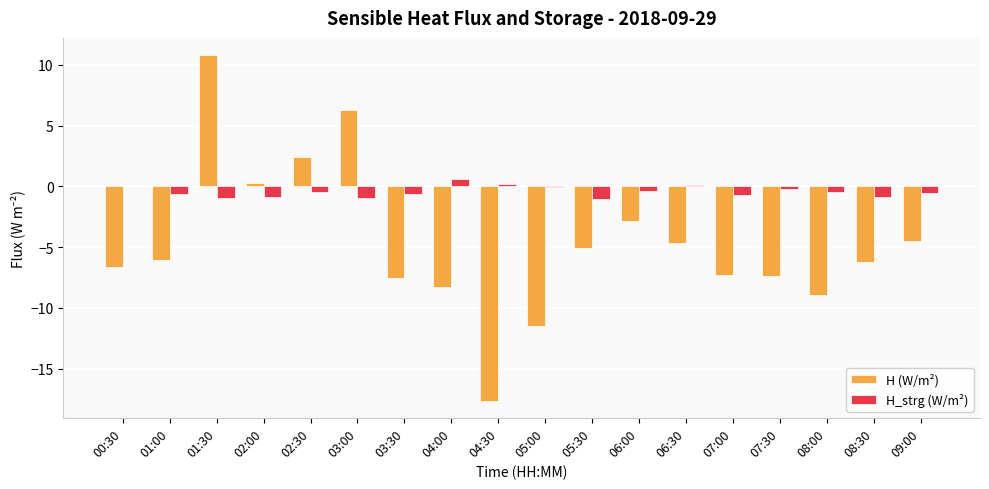

What value does the H (W/m²) series have at 03:30?

-7.5